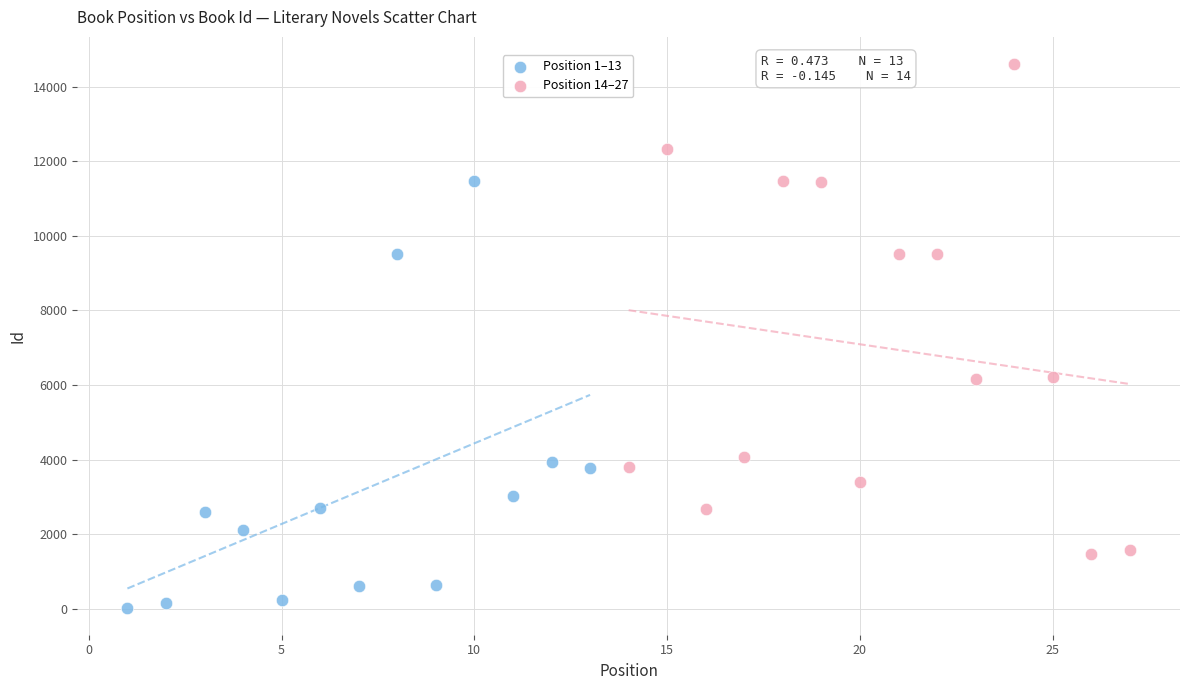

What are all the series names shown in the legend?

Position 1–13, Position 14–27